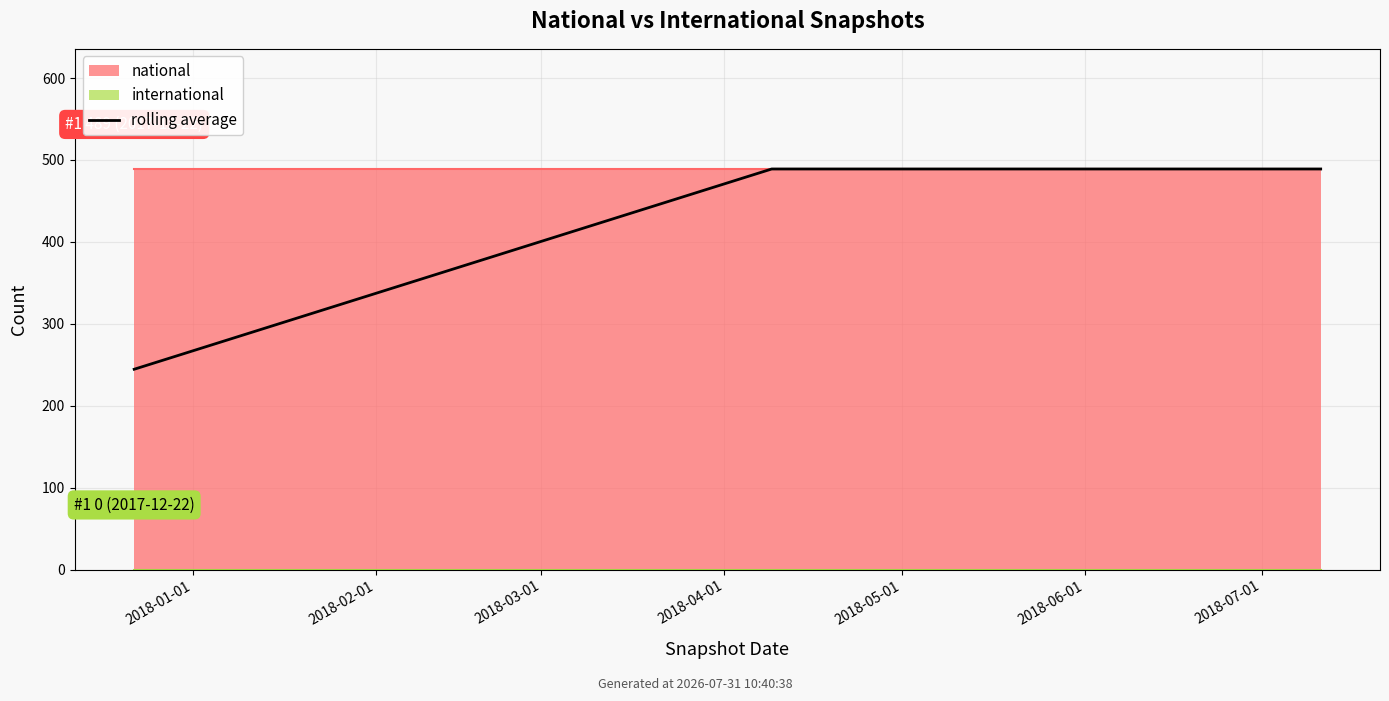

Count the number of categories in the chart.

3